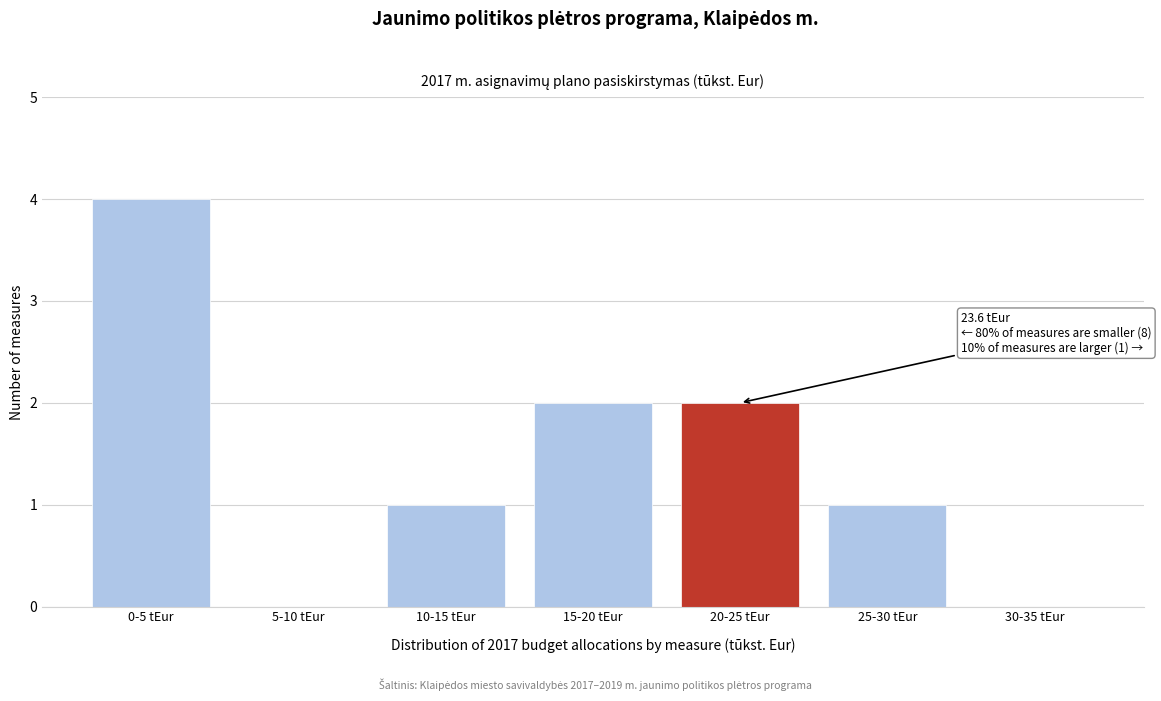

Reading left to right, extract all data points from this chart.

0-5 tEur=4	5-10 tEur=0	10-15 tEur=1	15-20 tEur=2	20-25 tEur=2	25-30 tEur=1	30-35 tEur=0